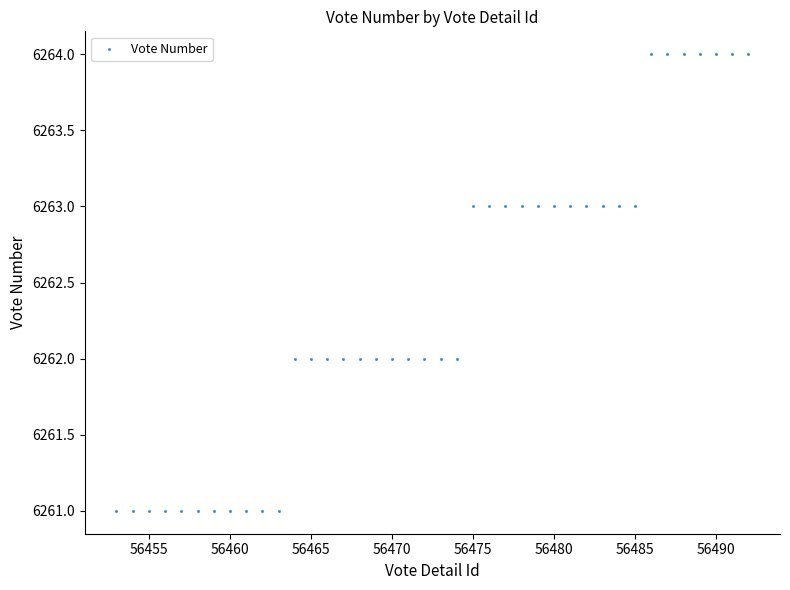

What is the range of Y values (max minus min)?

3